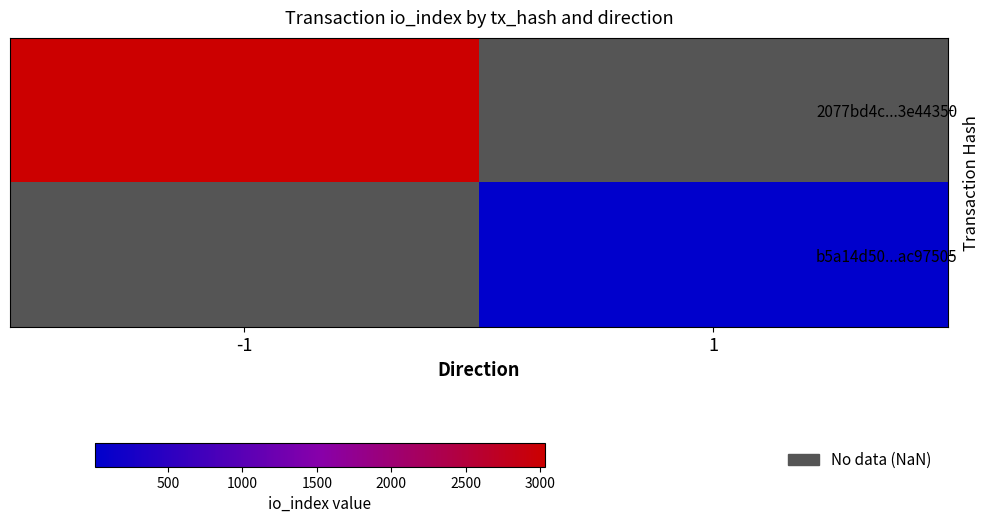

Is the value of b5a14d50...ac97505 at -1 greater than the value of 2077bd4c...3e44350 at 1?

No